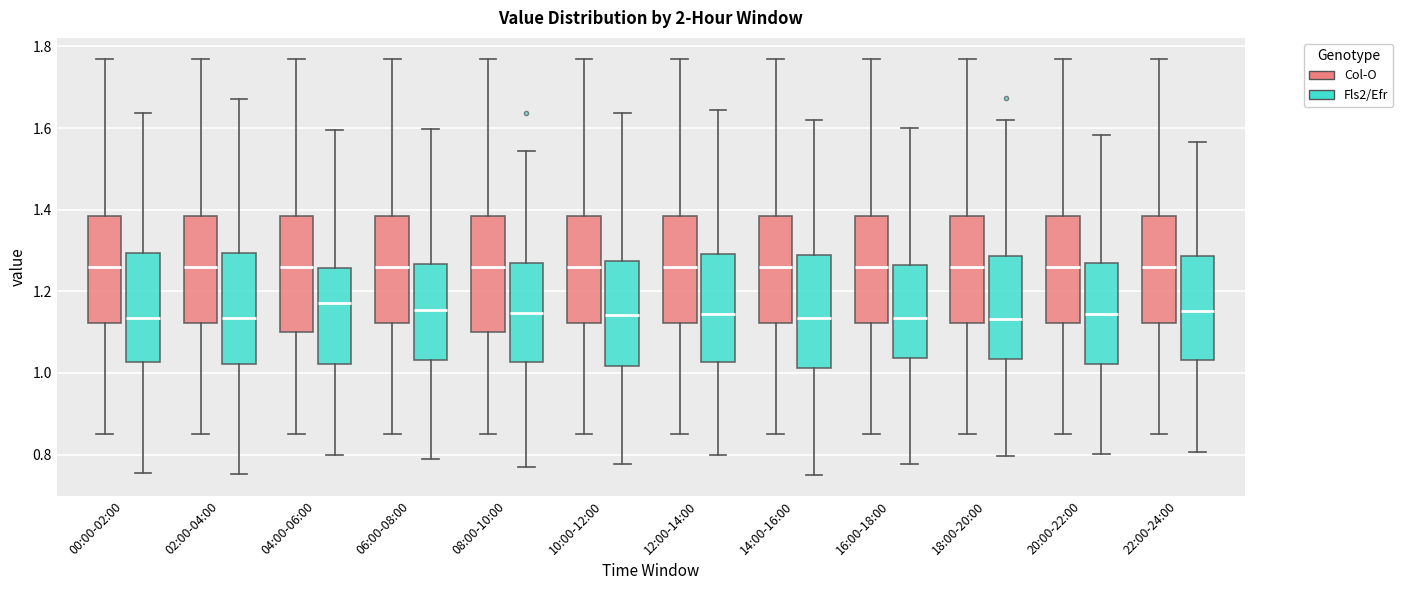

Reading left to right, transcribe this box plot: for each box, give where its median line is, the range the box spans, and where its two whiskers end, as read against the y-axis. The values are not printed on the chart, so give them approximately, as read against the axis.

00:00-02:00 (Col-O): median 1.26, box 1.12 to 1.38, whiskers 0.86 to 1.78
00:00-02:00 (Fls2/Efr): median 1.14, box 1.02 to 1.30, whiskers 0.76 to 1.64
02:00-04:00 (Col-O): median 1.26, box 1.12 to 1.38, whiskers 0.86 to 1.78
02:00-04:00 (Fls2/Efr): median 1.14, box 1.02 to 1.30, whiskers 0.76 to 1.68
04:00-06:00 (Col-O): median 1.26, box 1.10 to 1.38, whiskers 0.86 to 1.78
04:00-06:00 (Fls2/Efr): median 1.18, box 1.02 to 1.26, whiskers 0.80 to 1.60
06:00-08:00 (Col-O): median 1.26, box 1.12 to 1.38, whiskers 0.86 to 1.78
06:00-08:00 (Fls2/Efr): median 1.16, box 1.04 to 1.26, whiskers 0.78 to 1.60
08:00-10:00 (Col-O): median 1.26, box 1.10 to 1.38, whiskers 0.86 to 1.78
08:00-10:00 (Fls2/Efr): median 1.14, box 1.02 to 1.28, whiskers 0.76 to 1.54
10:00-12:00 (Col-O): median 1.26, box 1.12 to 1.38, whiskers 0.86 to 1.78
10:00-12:00 (Fls2/Efr): median 1.14, box 1.02 to 1.28, whiskers 0.78 to 1.64
12:00-14:00 (Col-O): median 1.26, box 1.12 to 1.38, whiskers 0.86 to 1.78
12:00-14:00 (Fls2/Efr): median 1.14, box 1.02 to 1.30, whiskers 0.80 to 1.64
14:00-16:00 (Col-O): median 1.26, box 1.12 to 1.38, whiskers 0.86 to 1.78
14:00-16:00 (Fls2/Efr): median 1.14, box 1.02 to 1.28, whiskers 0.74 to 1.62
16:00-18:00 (Col-O): median 1.26, box 1.12 to 1.38, whiskers 0.86 to 1.78
16:00-18:00 (Fls2/Efr): median 1.14, box 1.04 to 1.26, whiskers 0.78 to 1.60
18:00-20:00 (Col-O): median 1.26, box 1.12 to 1.38, whiskers 0.86 to 1.78
18:00-20:00 (Fls2/Efr): median 1.14, box 1.04 to 1.28, whiskers 0.80 to 1.62
20:00-22:00 (Col-O): median 1.26, box 1.12 to 1.38, whiskers 0.86 to 1.78
20:00-22:00 (Fls2/Efr): median 1.14, box 1.02 to 1.28, whiskers 0.80 to 1.58
22:00-24:00 (Col-O): median 1.26, box 1.12 to 1.38, whiskers 0.86 to 1.78
22:00-24:00 (Fls2/Efr): median 1.16, box 1.04 to 1.28, whiskers 0.80 to 1.56